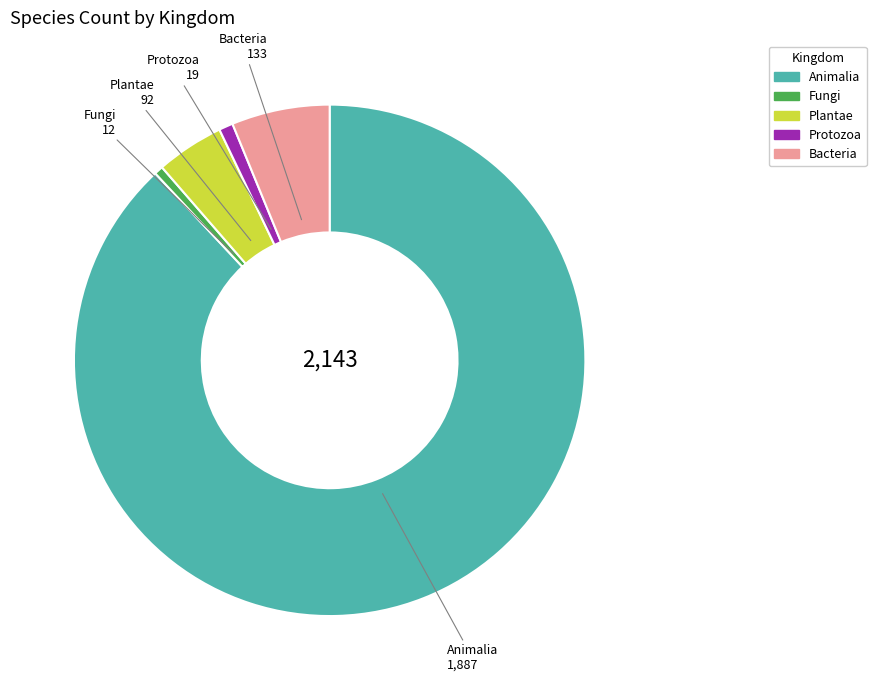

Does any single category account for the majority?

Yes